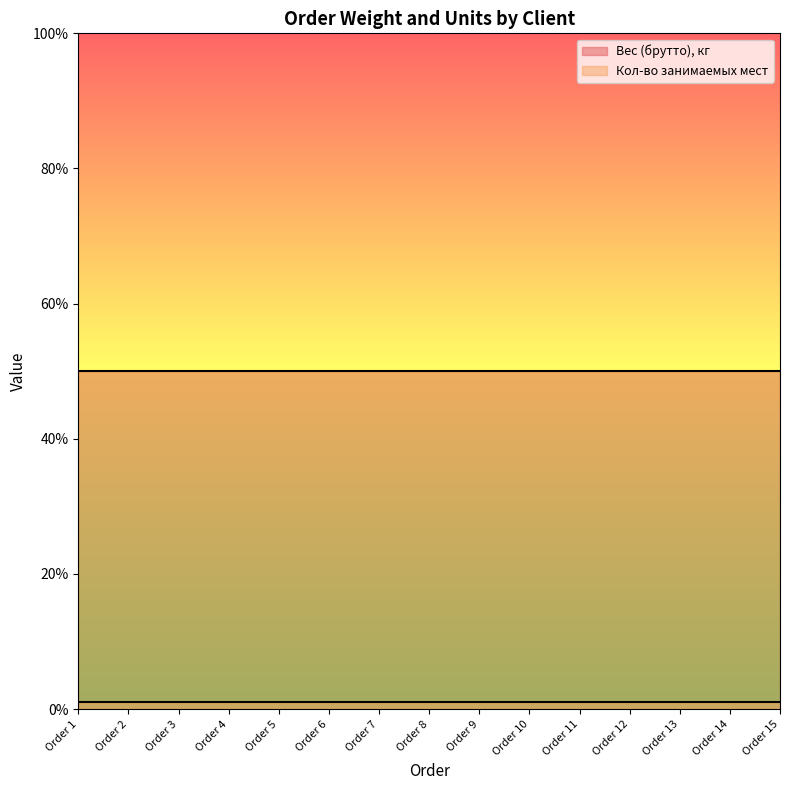

Reading left to right, transcribe all the data shown in this chart.

Вес (брутто), кг: 50	50	50	50	50	50	50	50	50	50	50	50	50	50	50
Кол-во занимаемых мест: 1	1	1	1	1	1	1	1	1	1	1	1	1	1	1